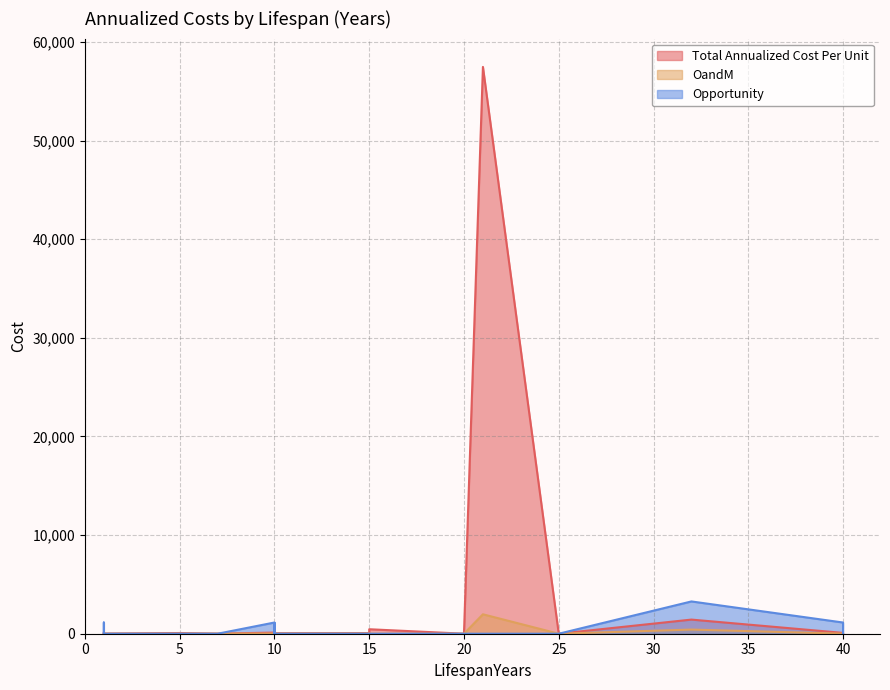

Which series has the largest total across all categories?

Total Annualized Cost Per Unit